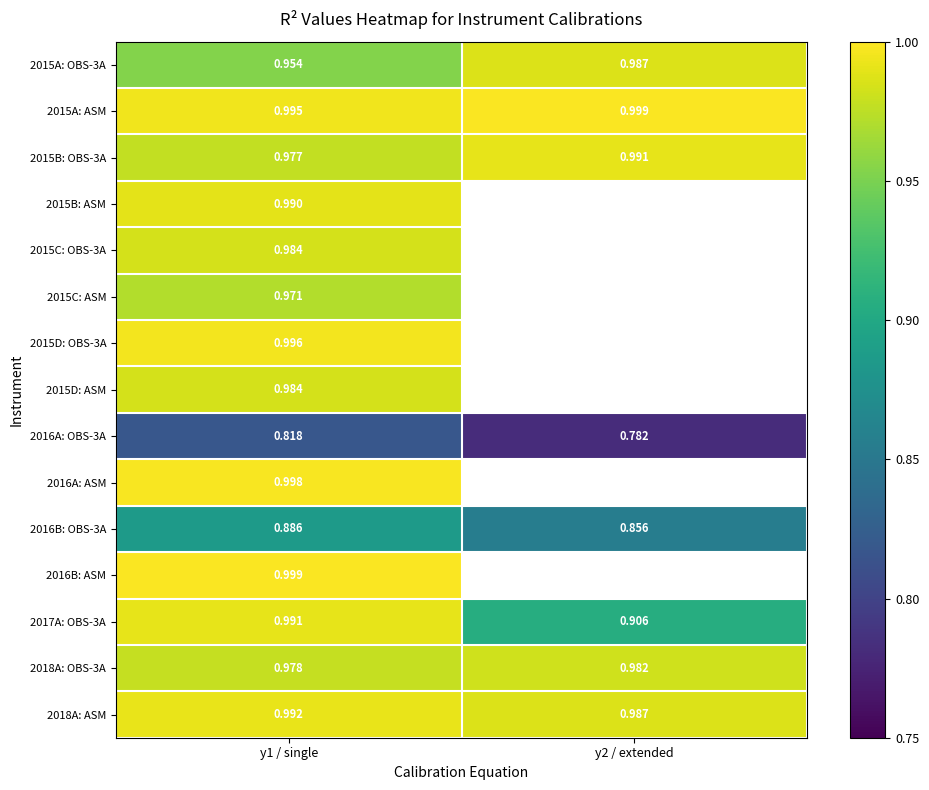

Which series changed the most between y1 / single and y2 / extended?

2017A: OBS-3A